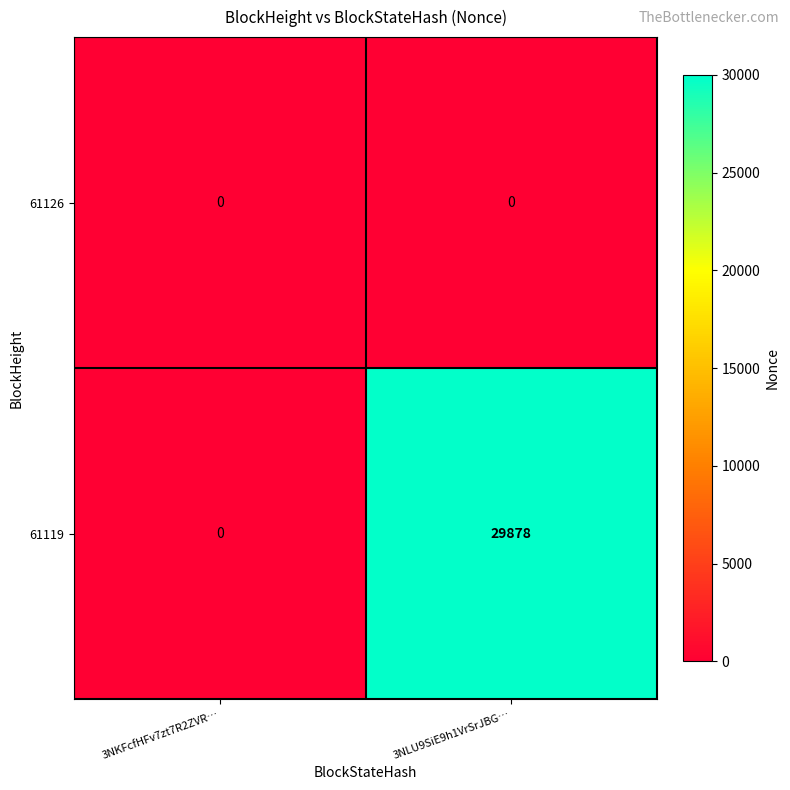

True or false: 61119 has a value of 29878 at 3NLU9SiE9h1VrSrJBG….

True